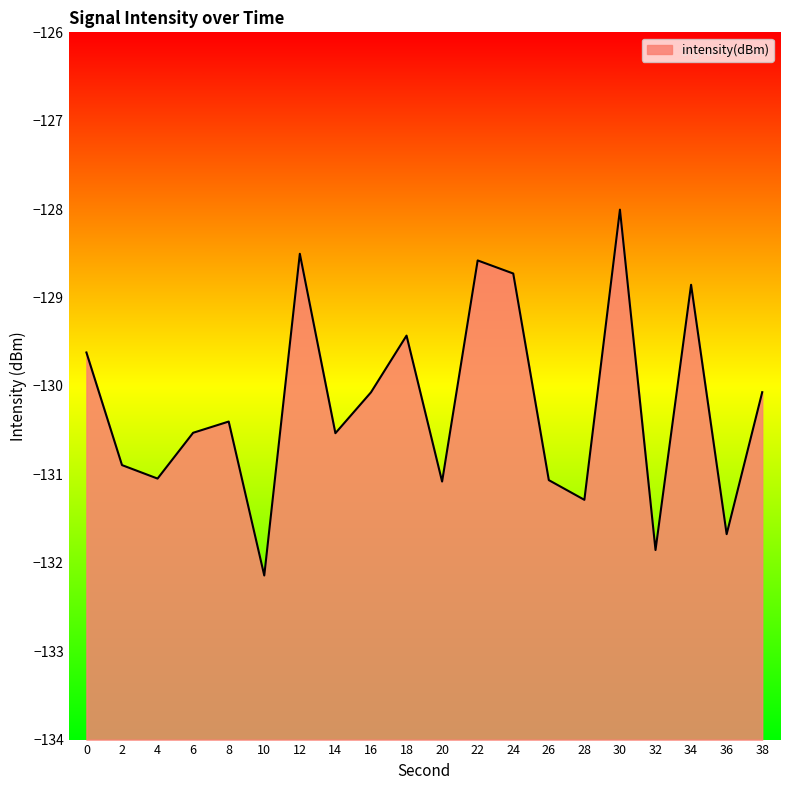

True or false: there are more than 0 points higher than both neighbors.

True